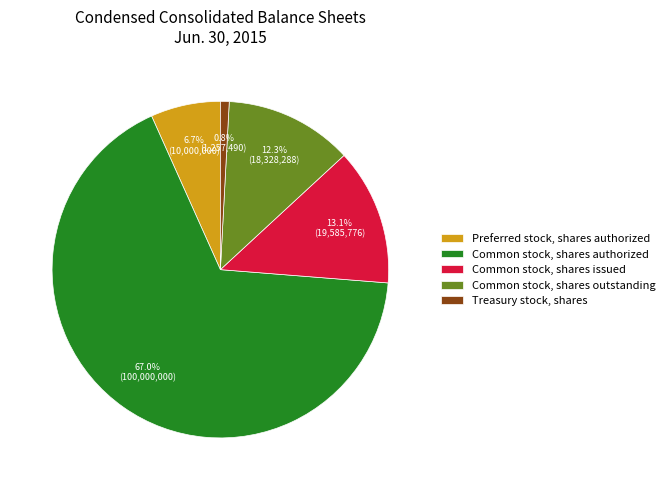

Does Common stock, shares outstanding account for over 50% of the chart?

No